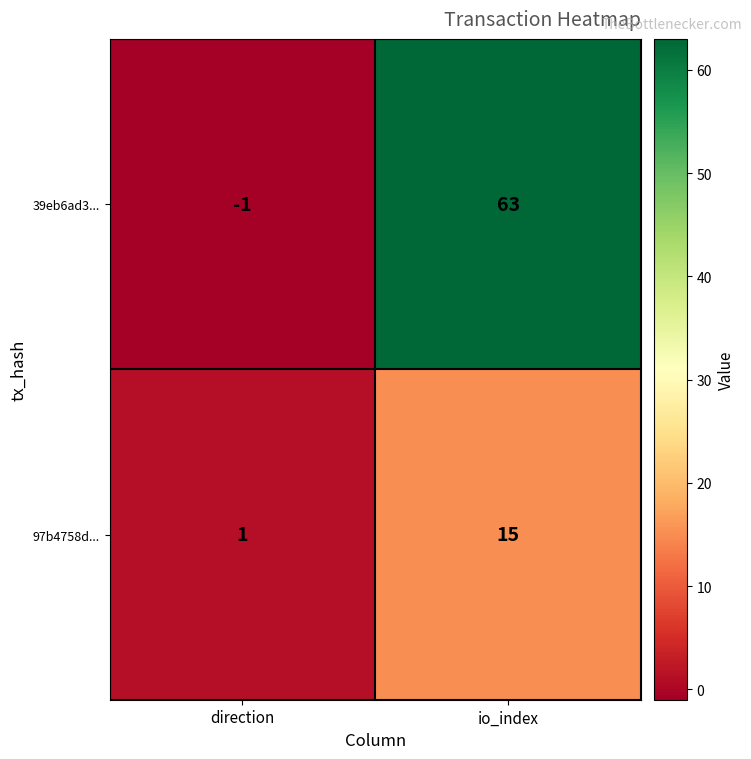

What is the difference between the 39eb6ad3... values at direction and io_index?

64